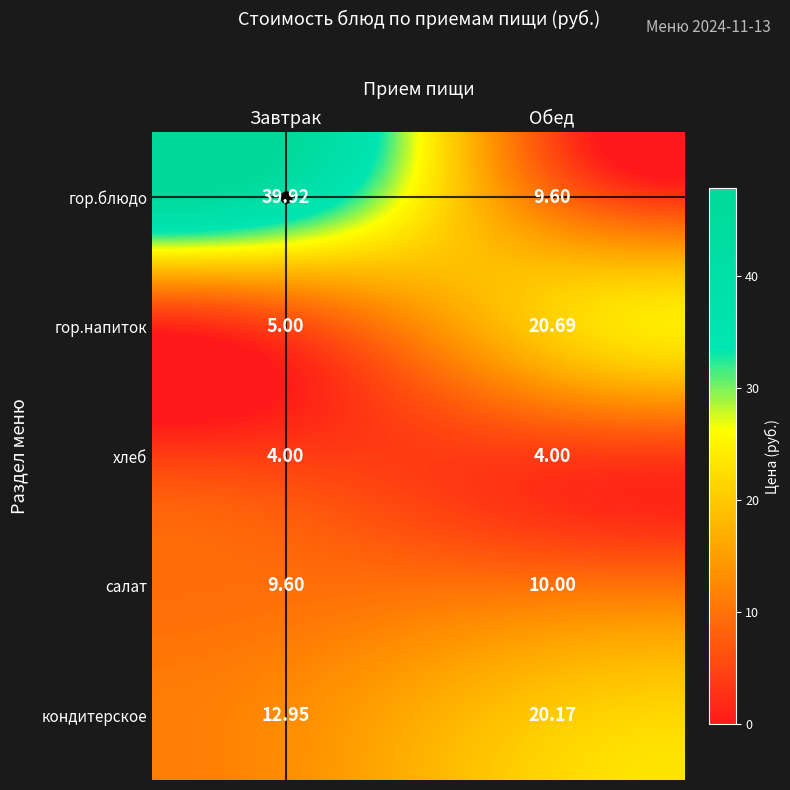

Which category has the lowest value in the салат series?

Завтрак